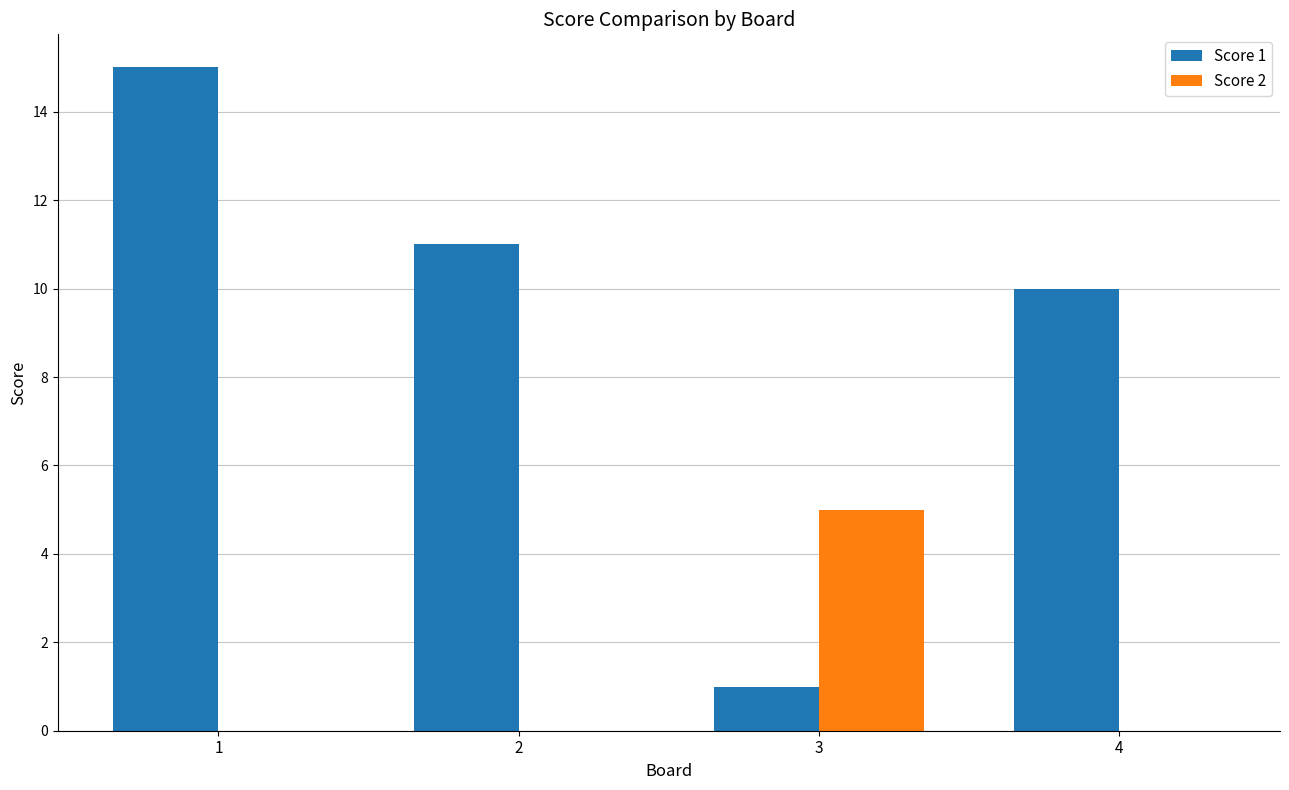

Which series changed the most between 2 and 3?

Score 1